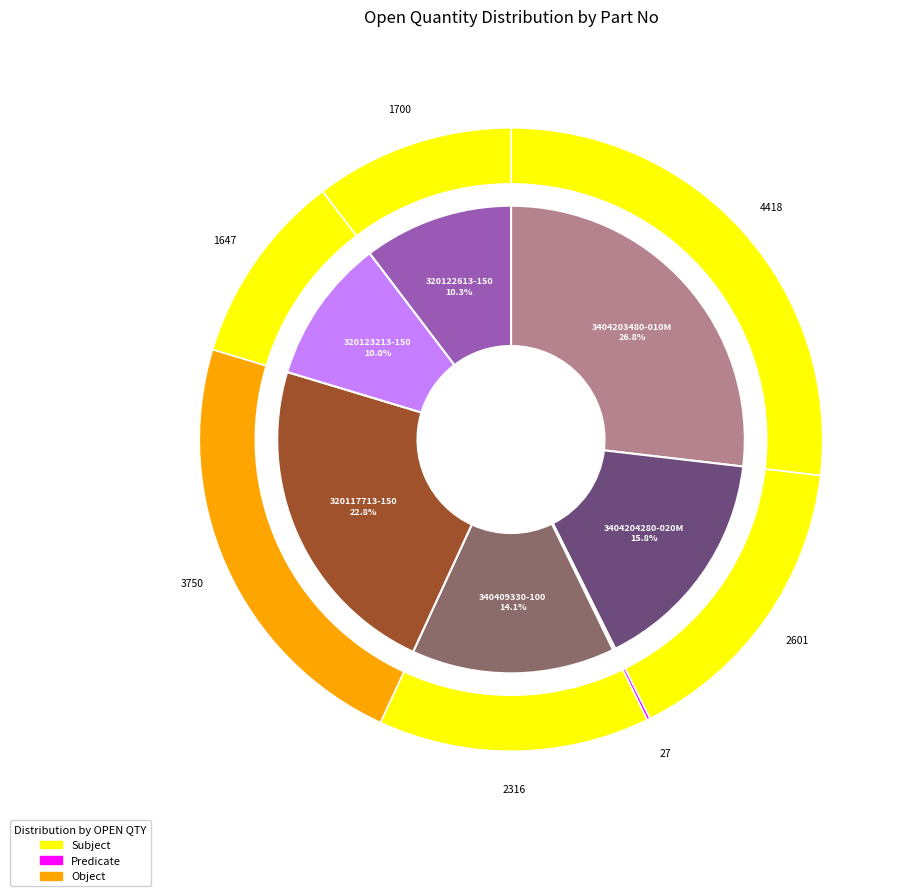

Do 3404204280-020M and 340409590-50 together represent more than half of the pie?

No